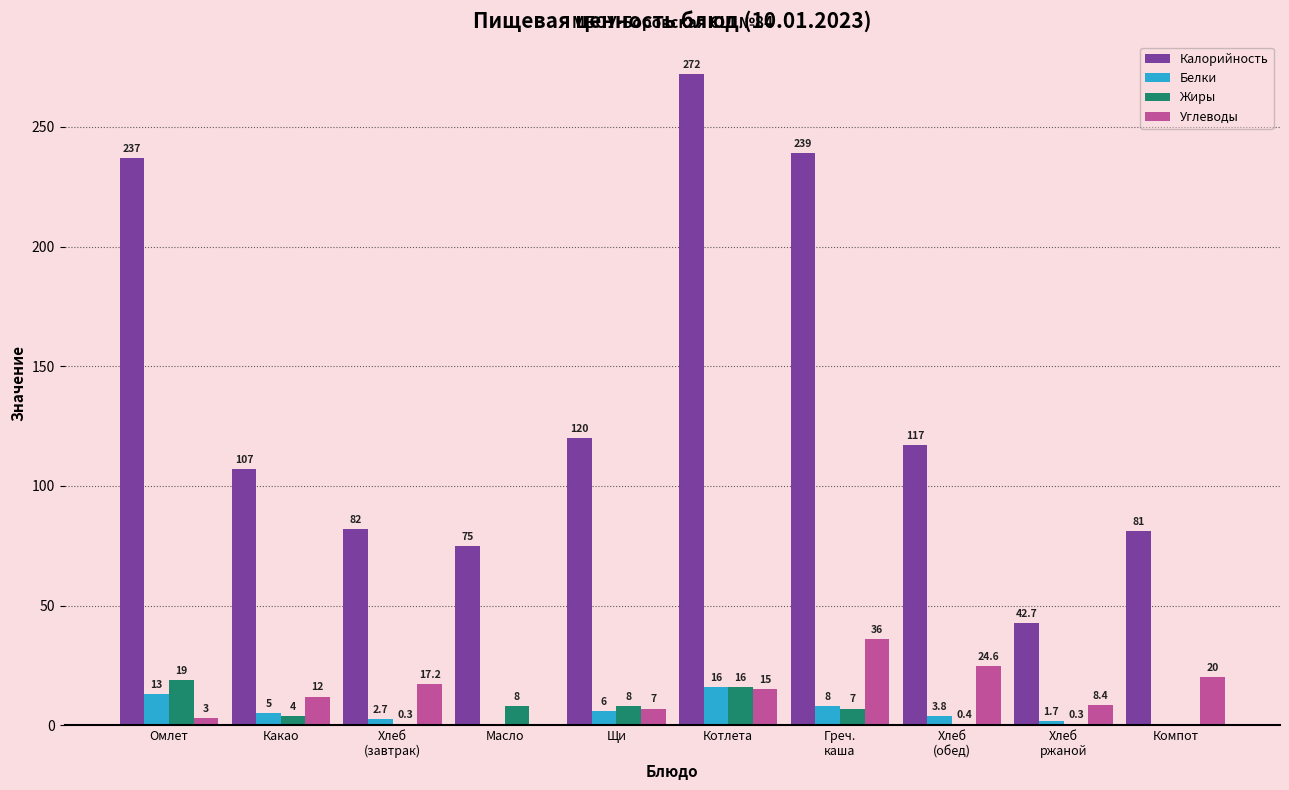

The value of Белки at Компот is 0.0. True or false?

True